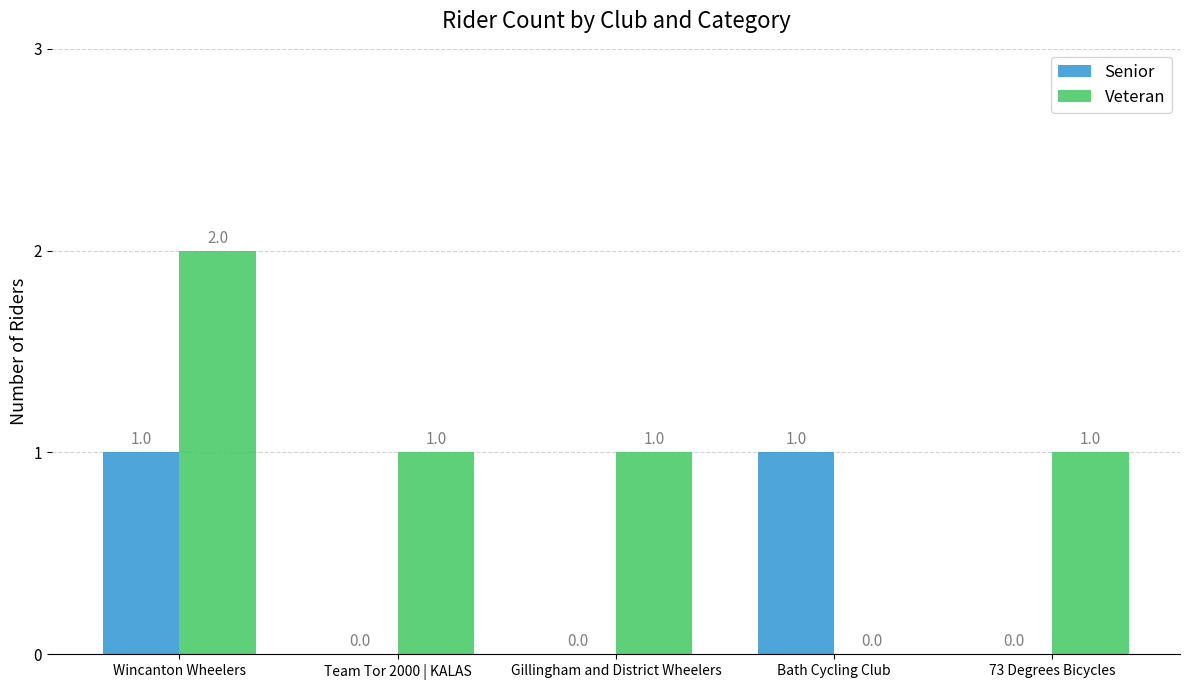

What is the sum of the Veteran values at Wincanton Wheelers and Gillingham and District Wheelers?

3